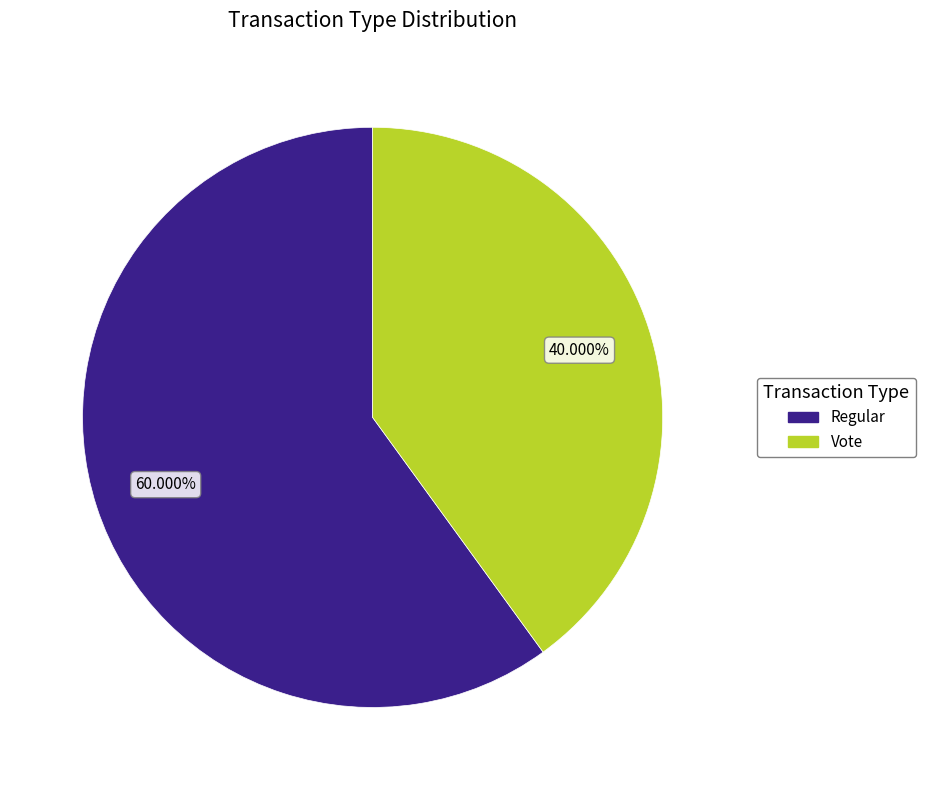

Does any single category account for the majority?

Yes